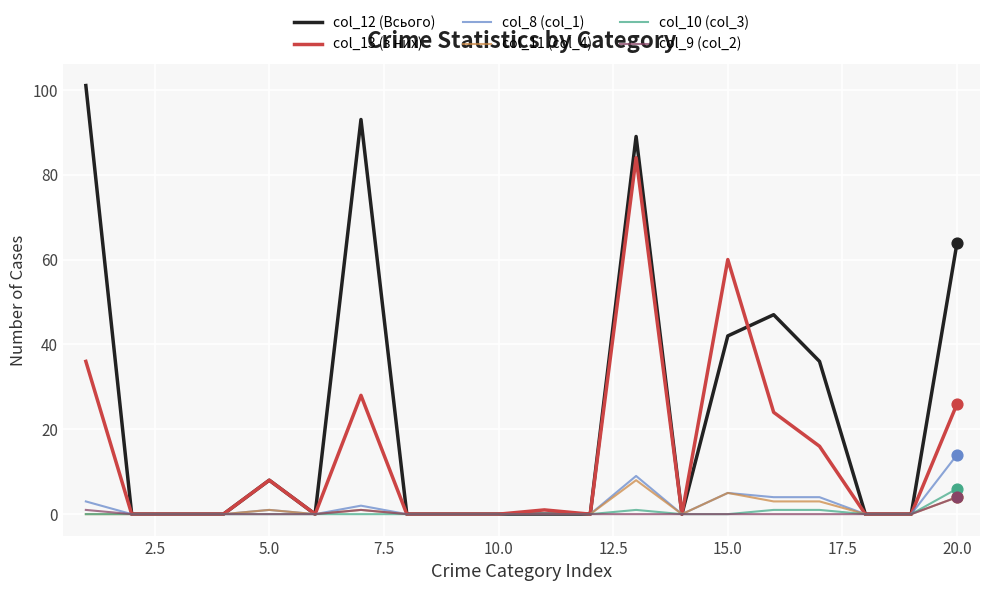

Which series has the largest total across all categories?

col_12 (Всього)